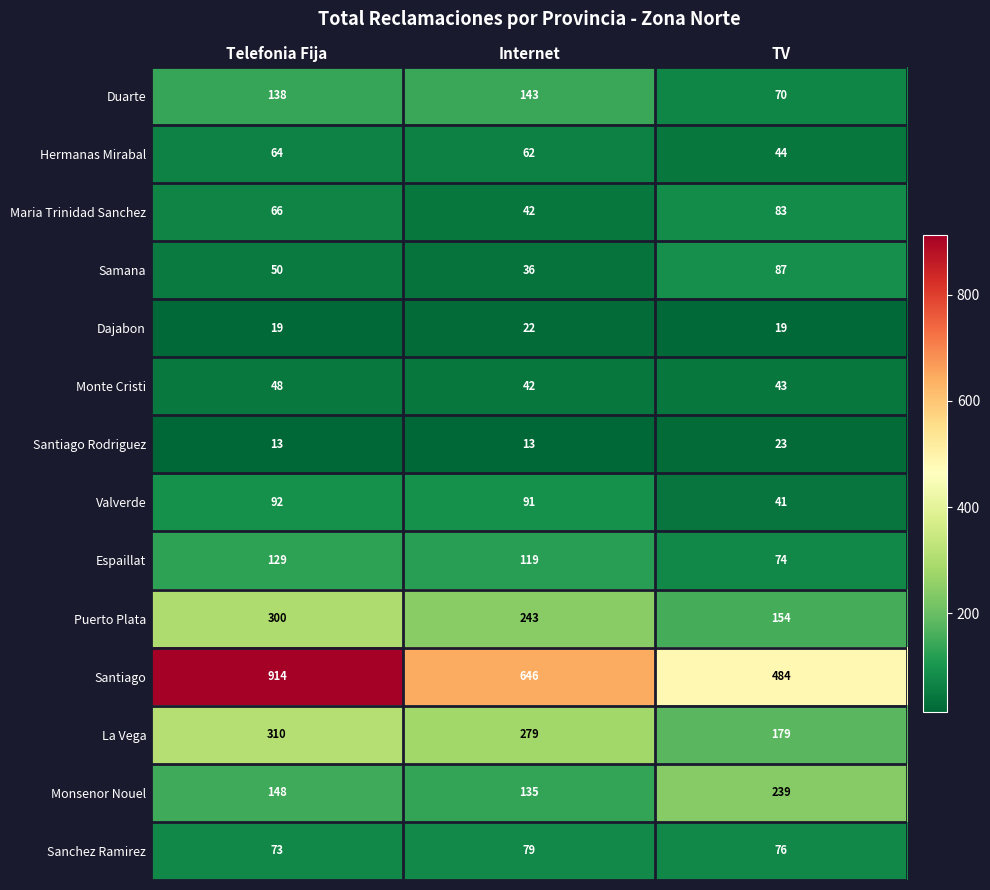

How many data points does each series have?

3